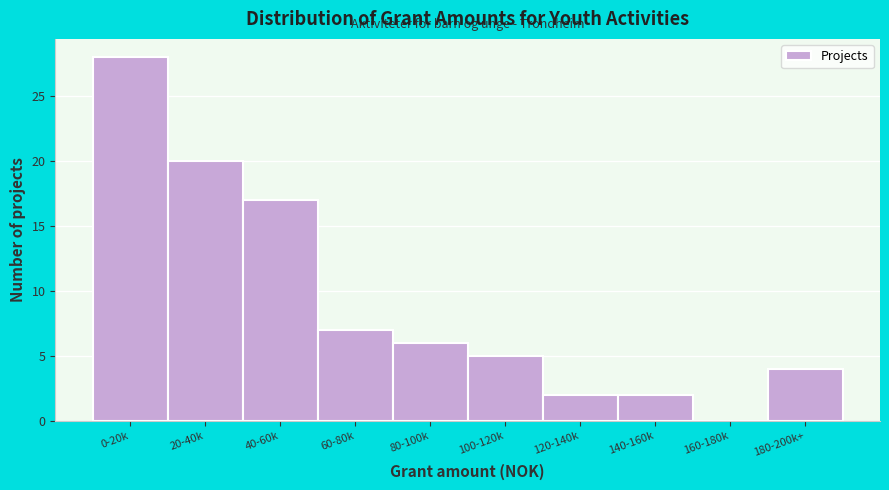

Reading right to left, extract all data points from this chart.

180-200k+=4	160-180k=0	140-160k=2	120-140k=2	100-120k=5	80-100k=6	60-80k=7	40-60k=17	20-40k=20	0-20k=28